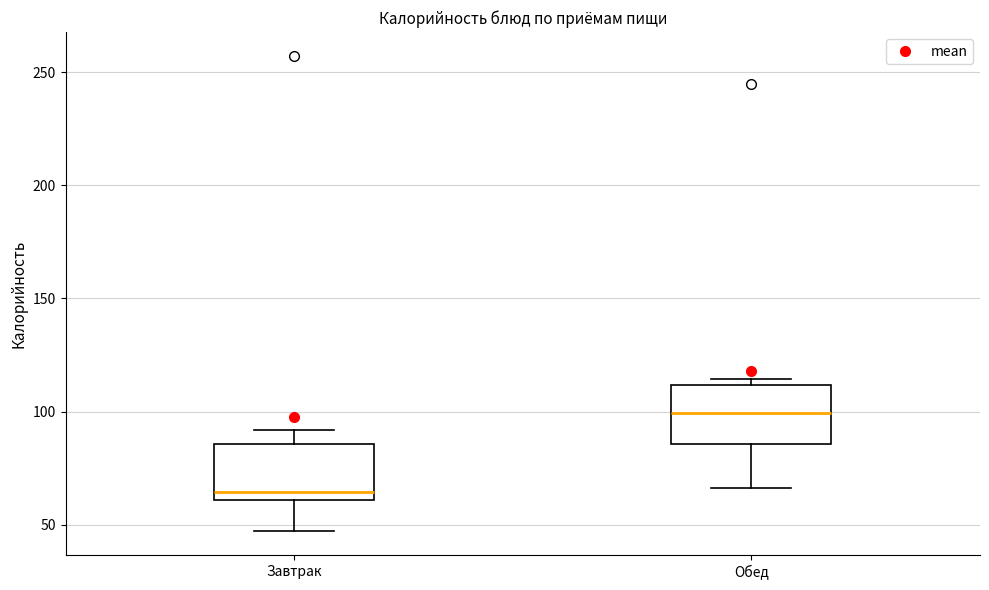

Where does the lower whisker of the box for Обед end on the y-axis? The values are not printed on the chart, so give them approximately, as read against the axis.

65